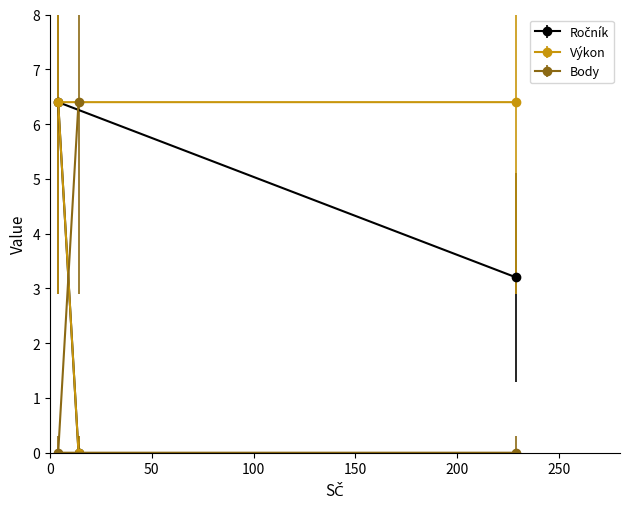

What is the sum of the Ročník values at 14 and 4?

6.4